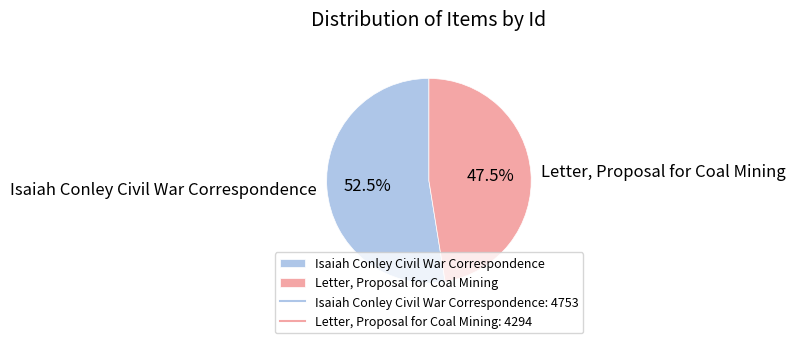

How many segments does this pie chart have?

2